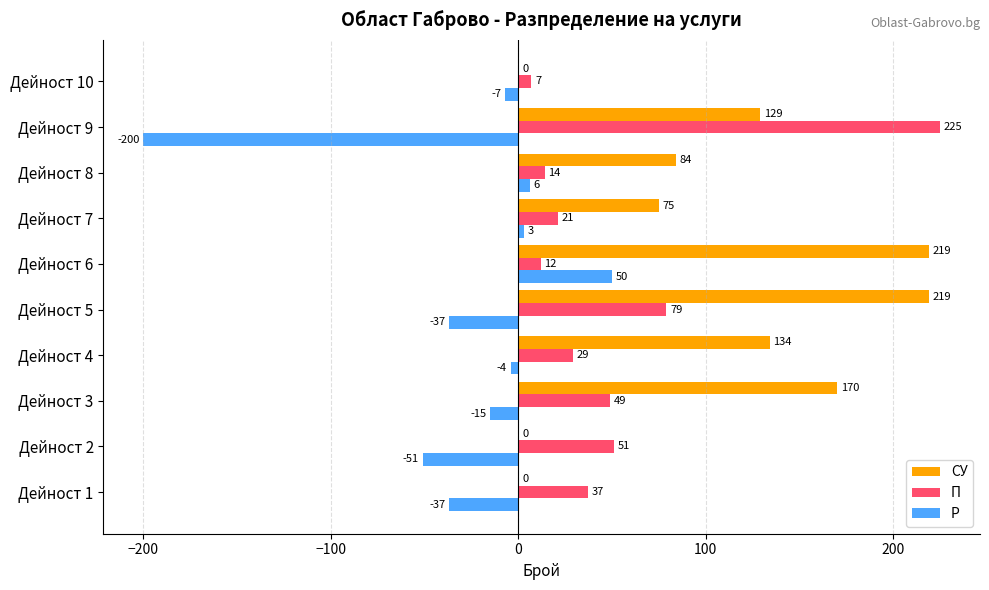

Between Дейност 5 and Дейност 6, which series saw the biggest shift?

Р